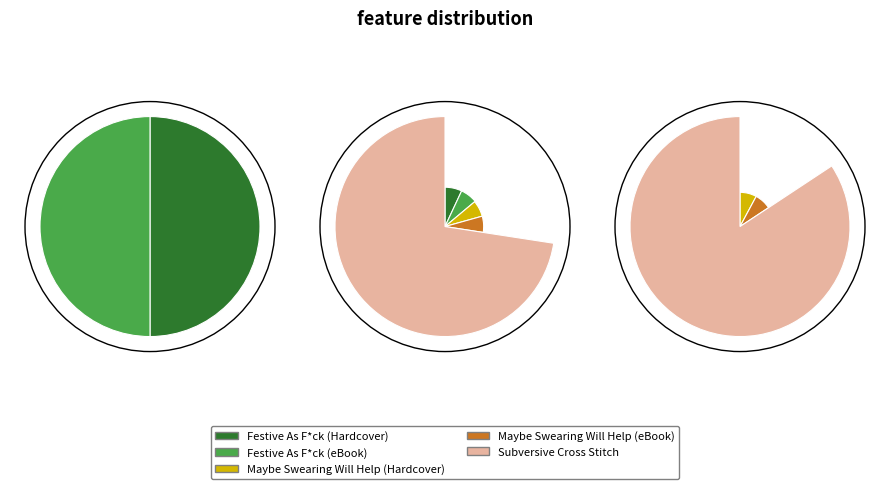

To the nearest percent, what percentage of the pie is Maybe Swearing Will Help (eBook)?

7%